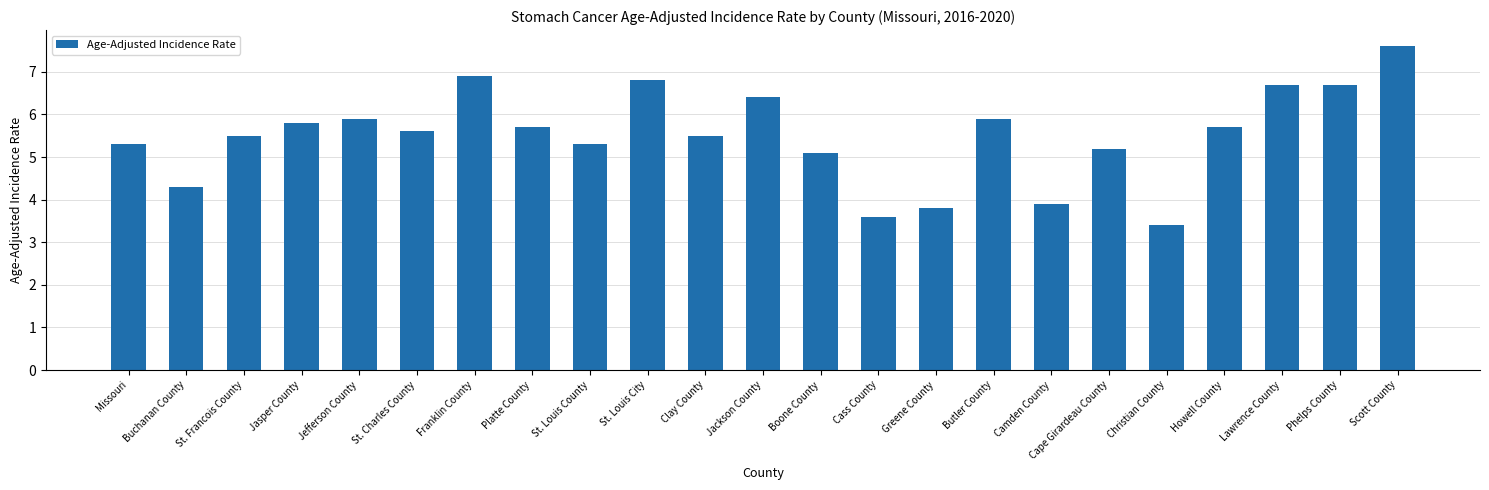

Reading left to right, transcribe all the data shown in this chart.

Missouri=5.3	Buchanan County=4.3	St. Francois County=5.5	Jasper County=5.8	Jefferson County=5.9	St. Charles County=5.6	Franklin County=6.9	Platte County=5.7	St. Louis County=5.3	St. Louis City=6.8	Clay County=5.5	Jackson County=6.4	Boone County=5.1	Cass County=3.6	Greene County=3.8	Butler County=5.9	Camden County=3.9	Cape Girardeau County=5.2	Christian County=3.4	Howell County=5.7	Lawrence County=6.7	Phelps County=6.7	Scott County=7.6